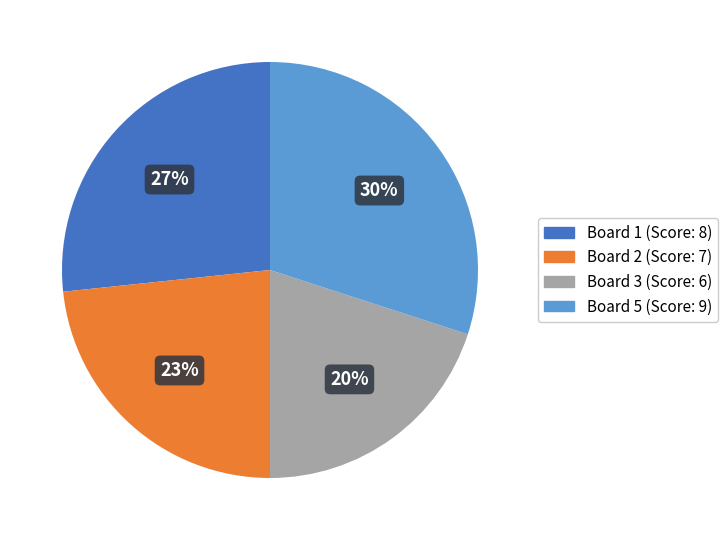

Is there any slice that represents more than half of the pie?

No